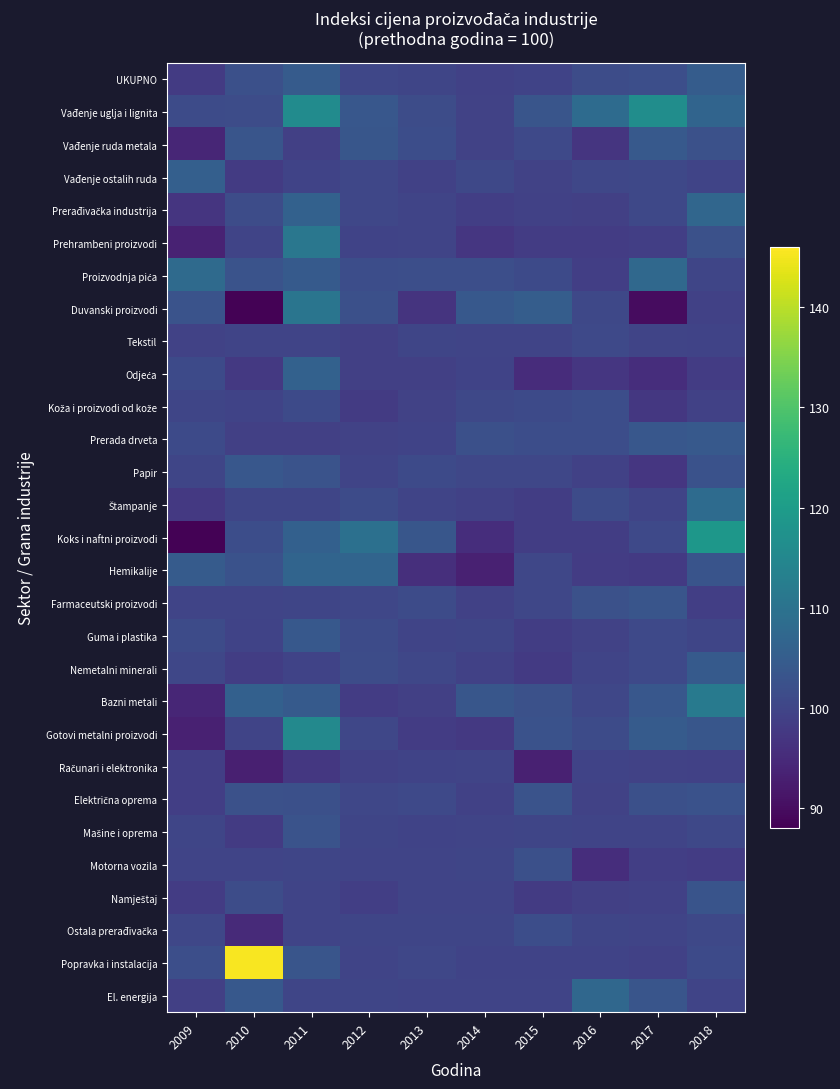

What is the minimum value shown in the chart?

88.3